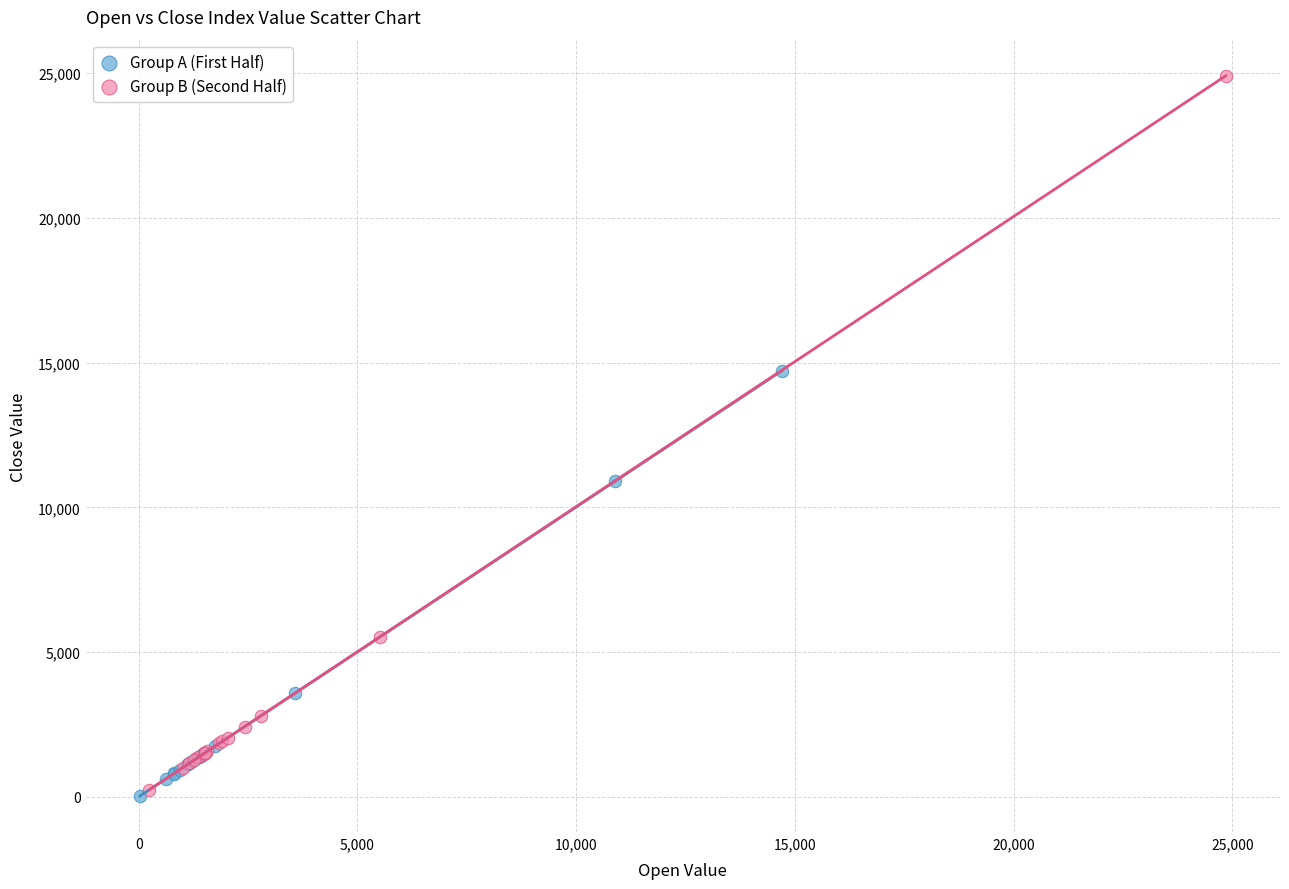

Which series contains the highest Y value?

Group B (Second Half)